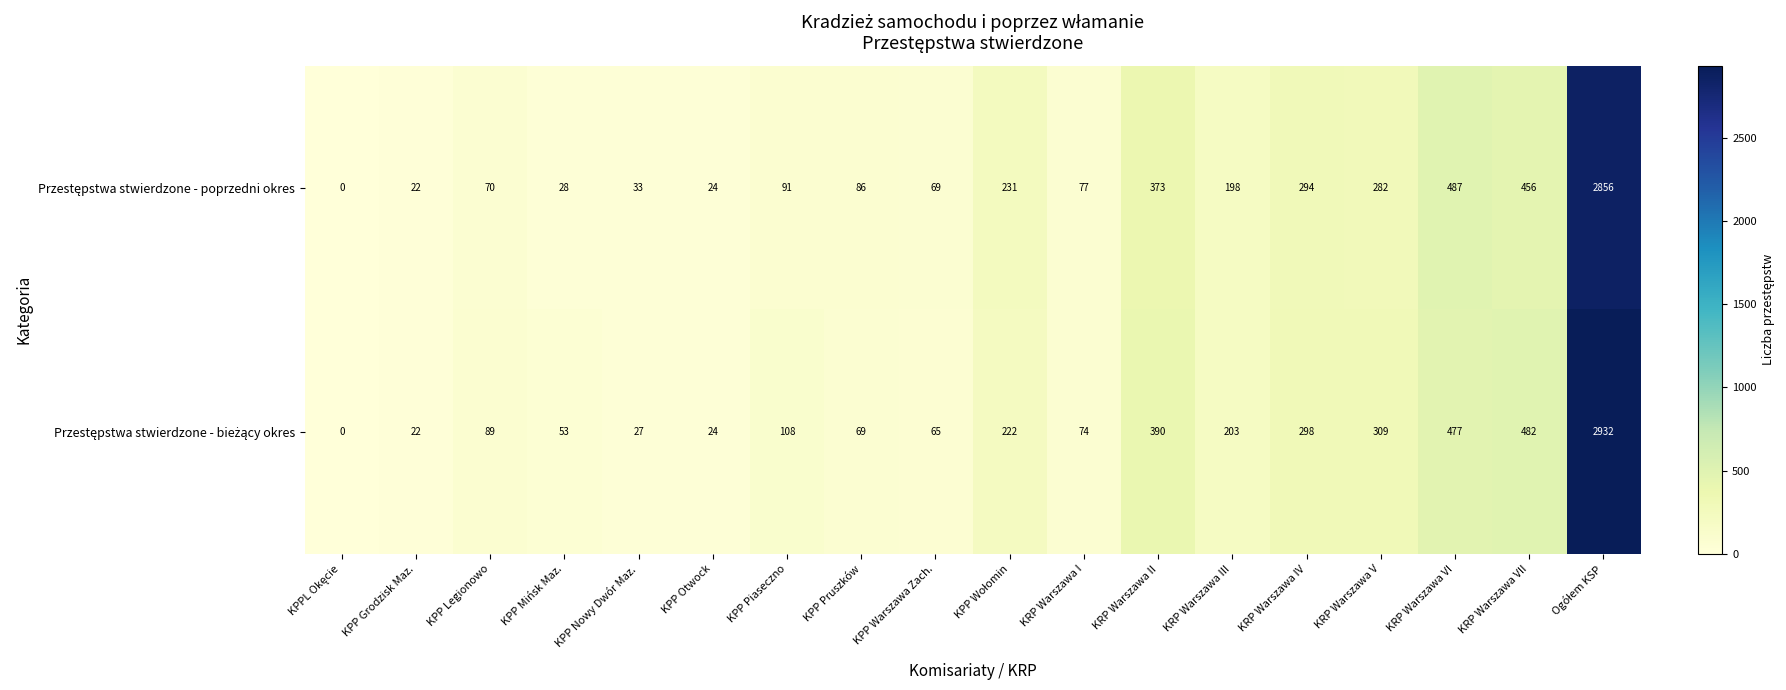

What is the total value across all series at KRP Warszawa II?

763